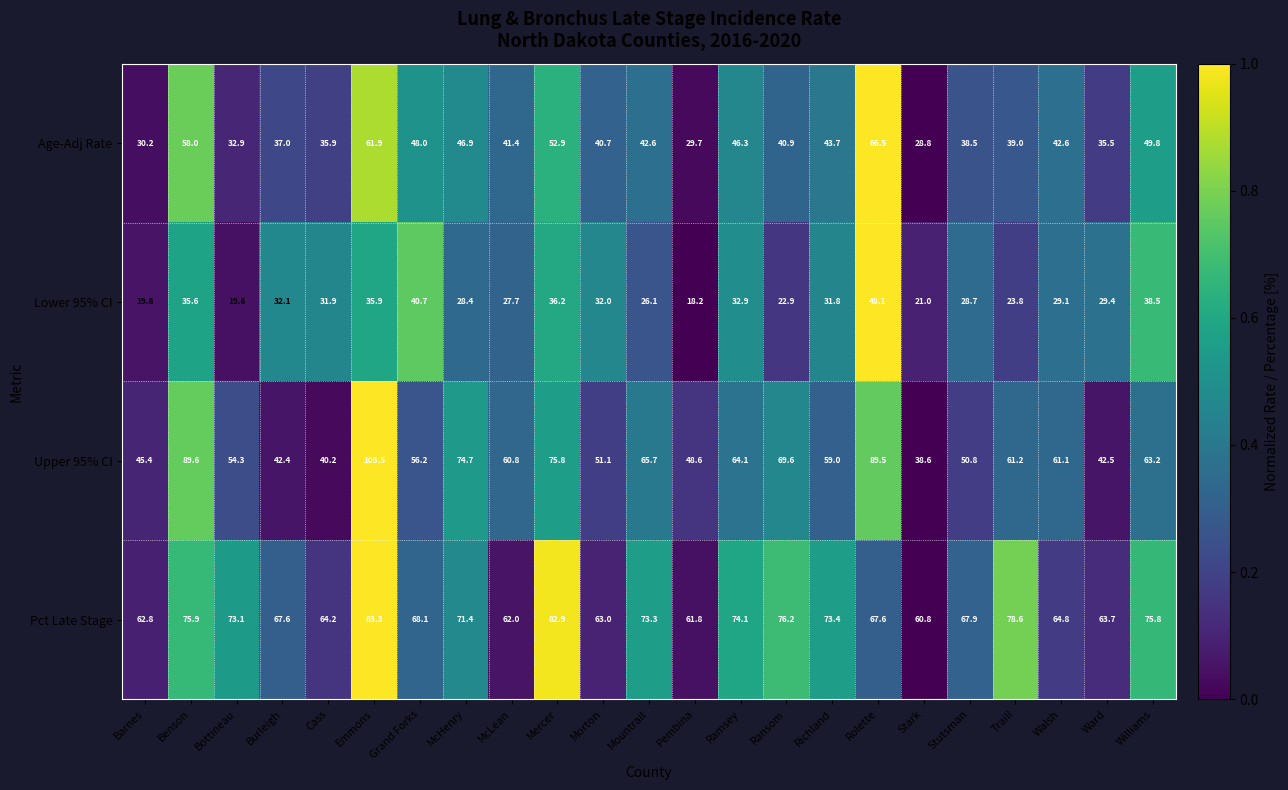

At which category is the sum across all series the highest?

Emmons